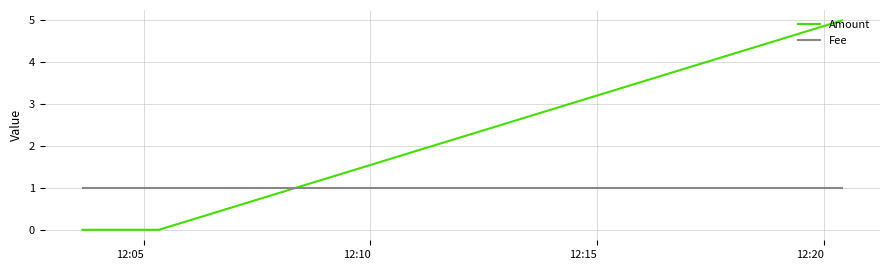

Is this an area chart (filled region under the line)?

No